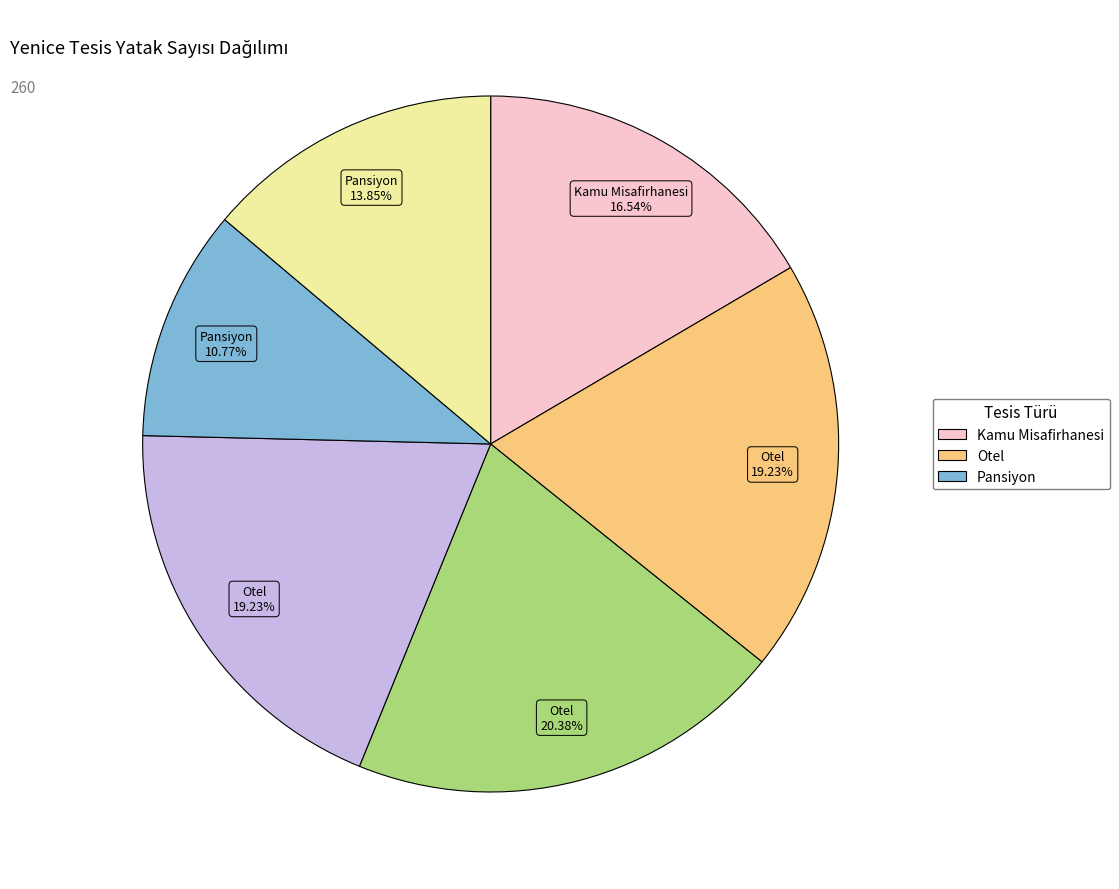

Does any single category account for the majority?

No